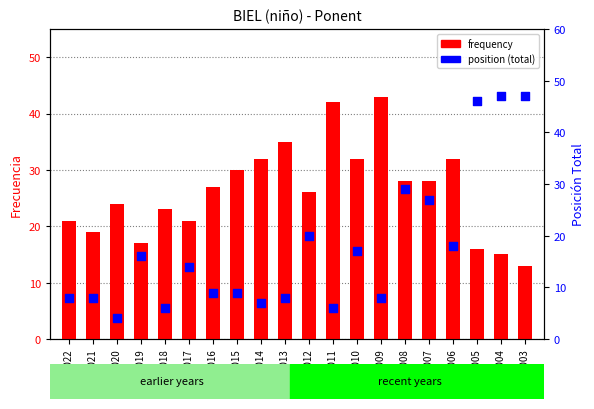

Is the value of position_total at 2015 greater than the value of frequency at 2019?

No